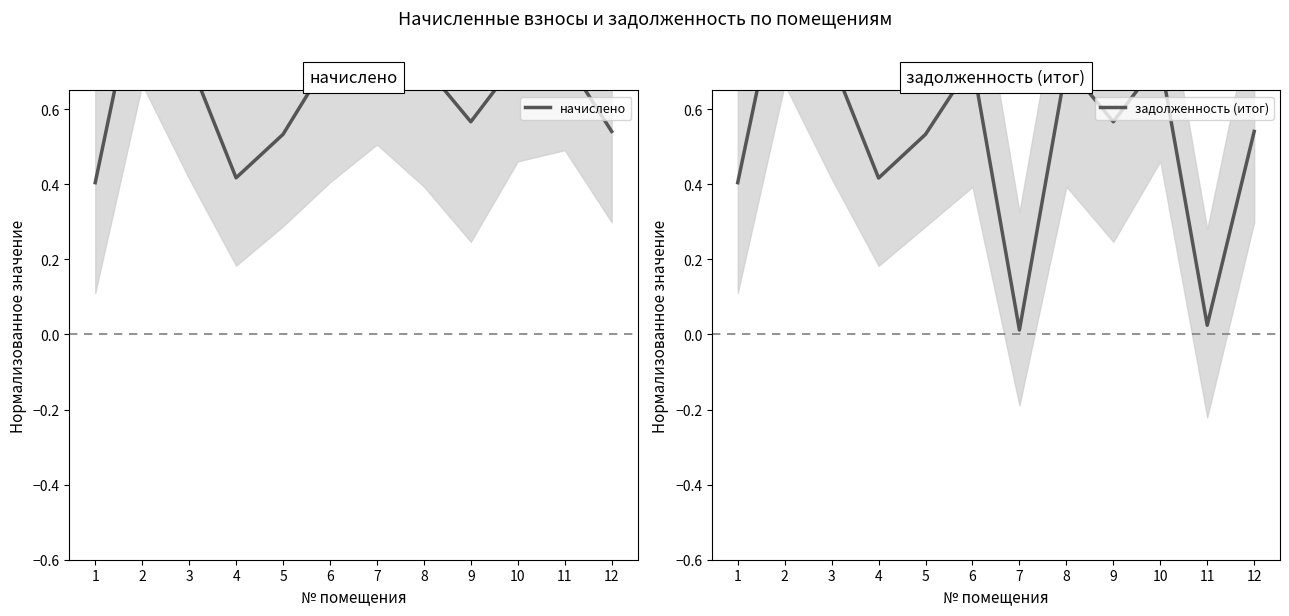

Which category has the highest value in the начислено series?

2